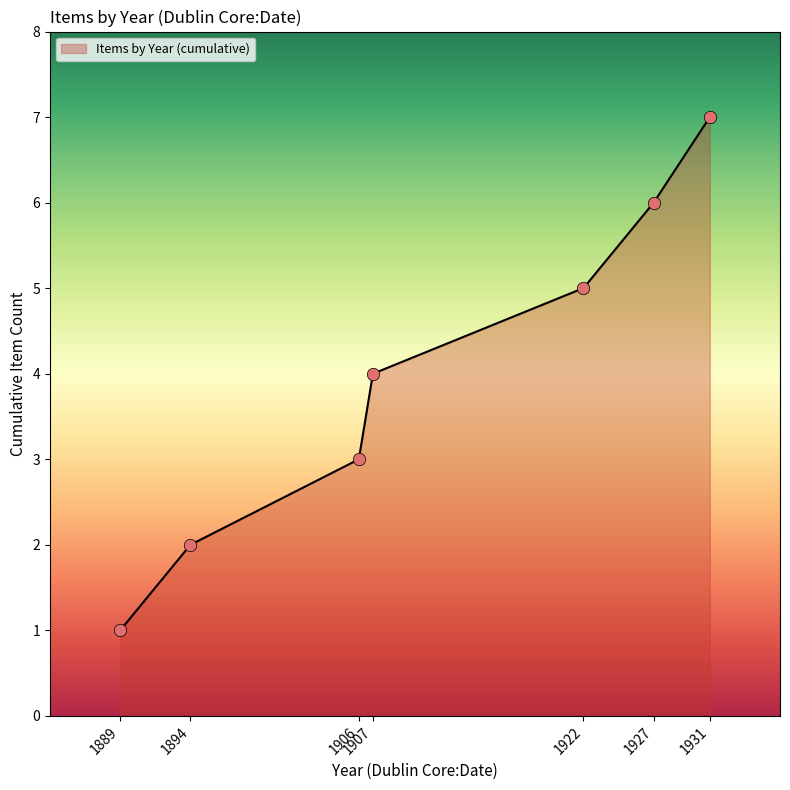

What is the ratio of the value at 1931 to the value at 1907?

1.8